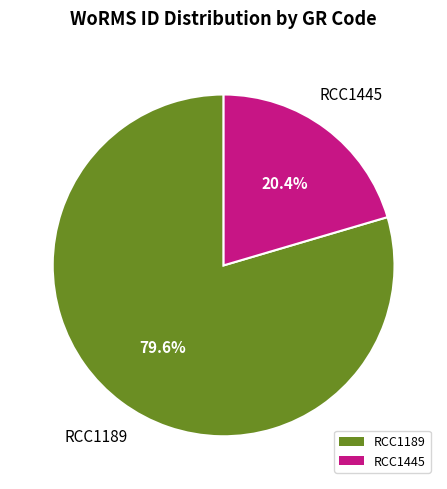

Which slice is the largest?

RCC1189